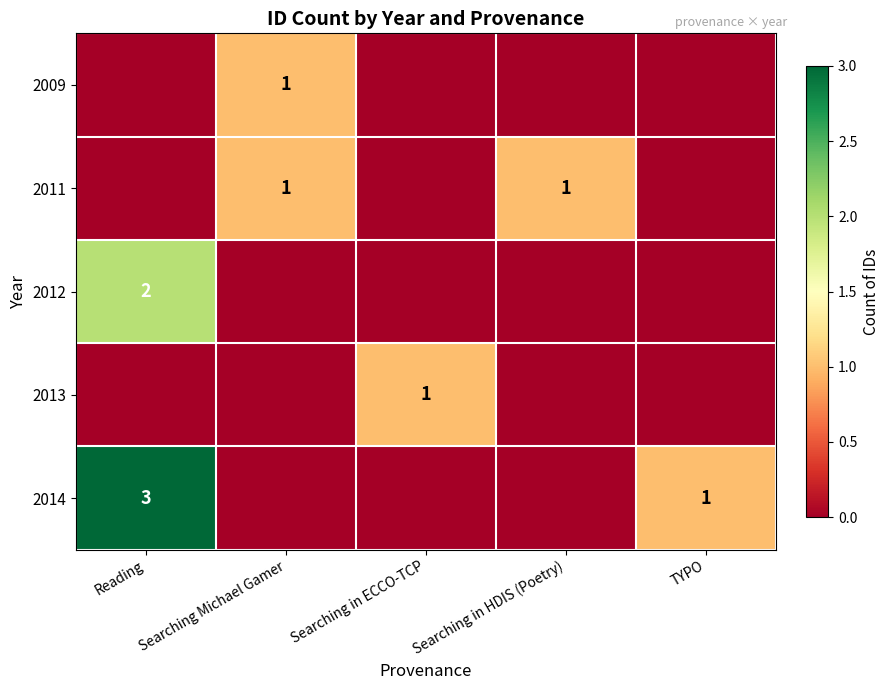

The value of 2011 at Searching Michael Gamer is 0. True or false?

False